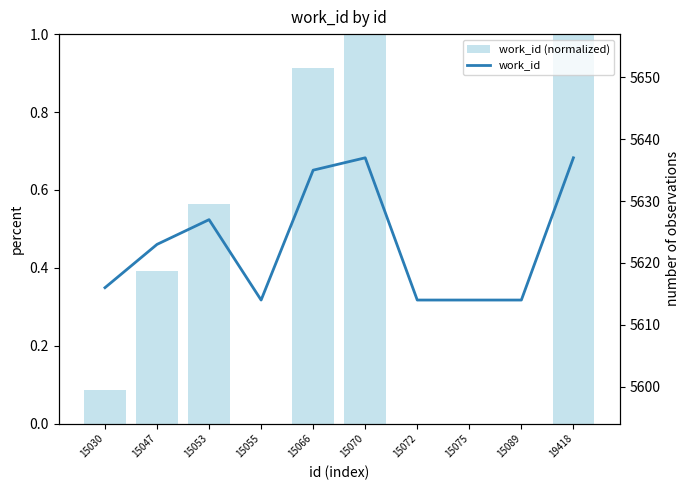

What are all the series names shown in the legend?

work_id (normalized), work_id